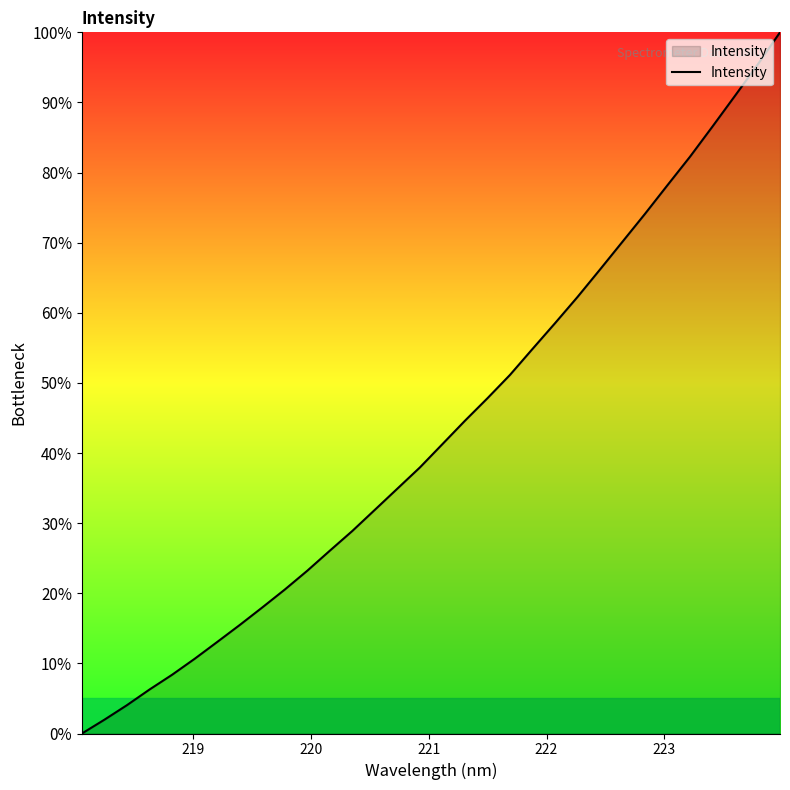

What is the greatest value displayed?

100.0